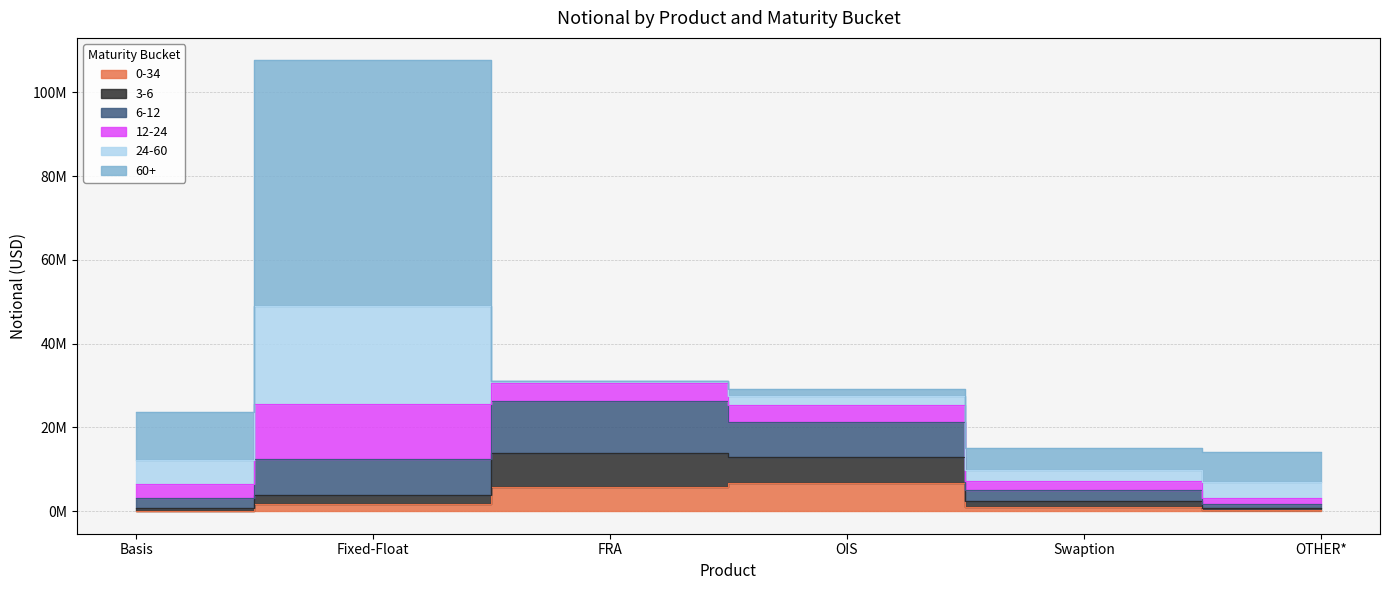

The value of 0-34 at Fixed-Float is 408669. True or false?

False